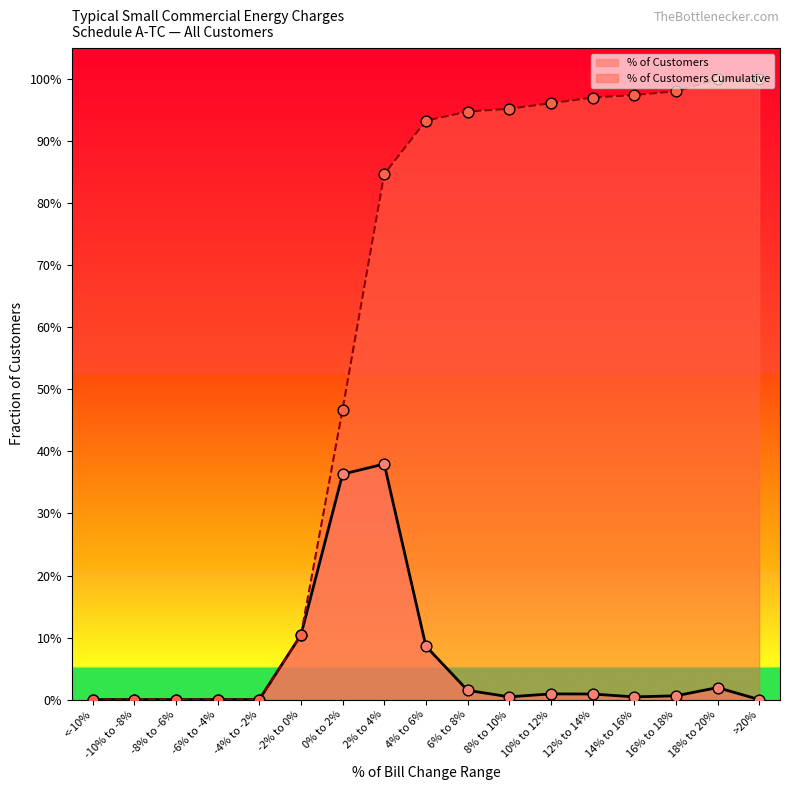

Which series reaches the minimum Y coordinate?

% of Customers